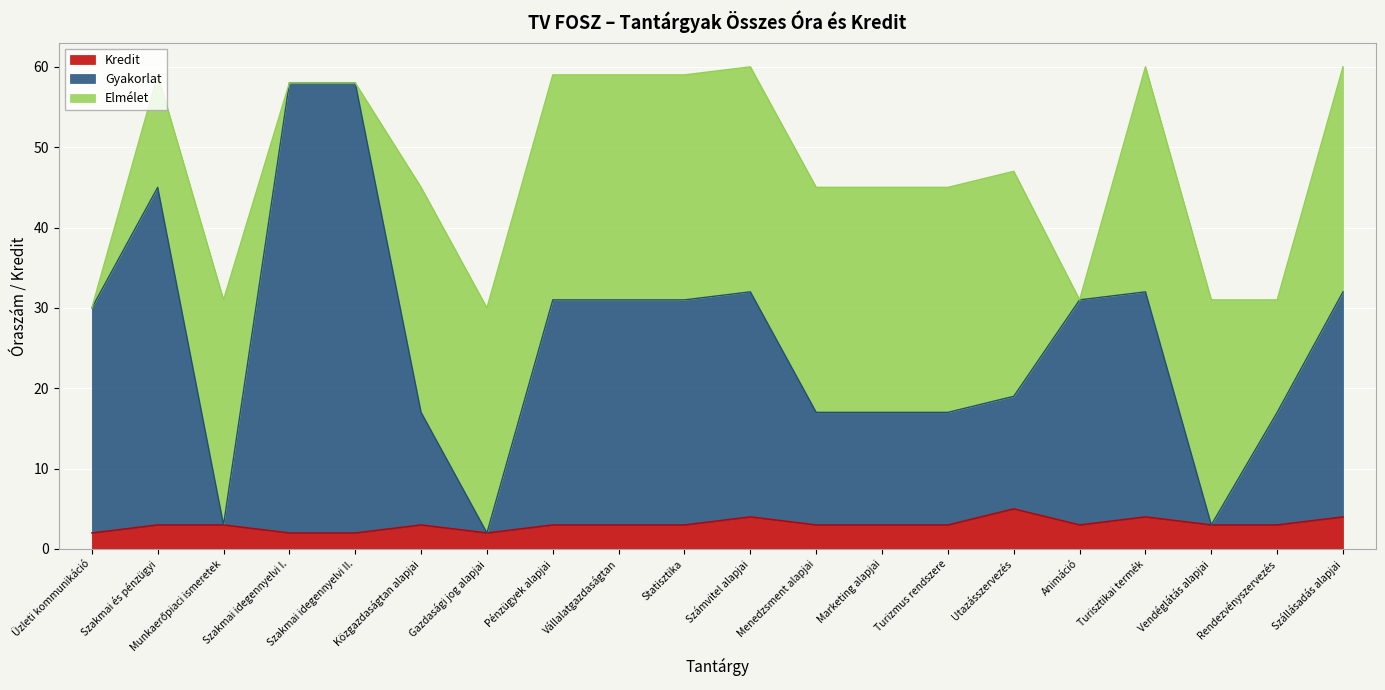

The value of Kredit at Üzleti kommunikáció is 2. True or false?

True